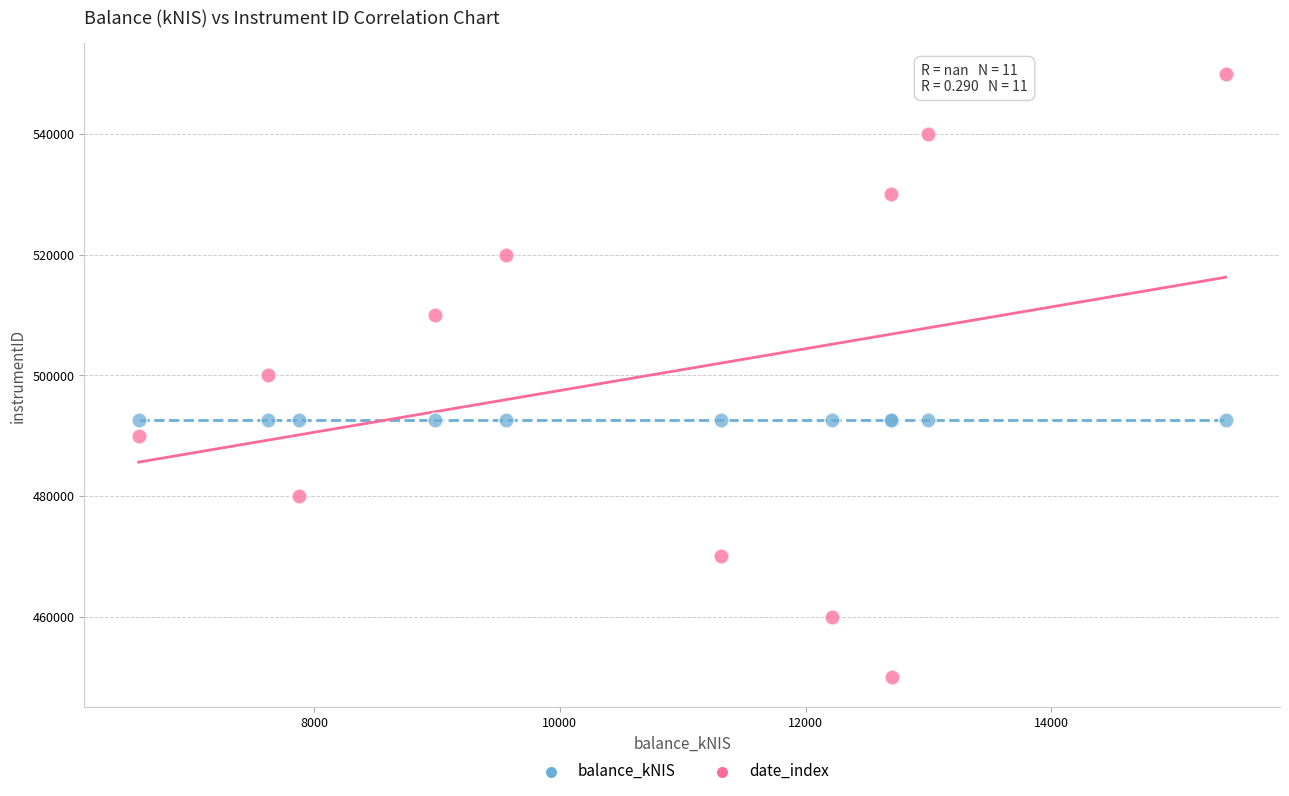

Which series reaches the minimum Y coordinate?

date_index